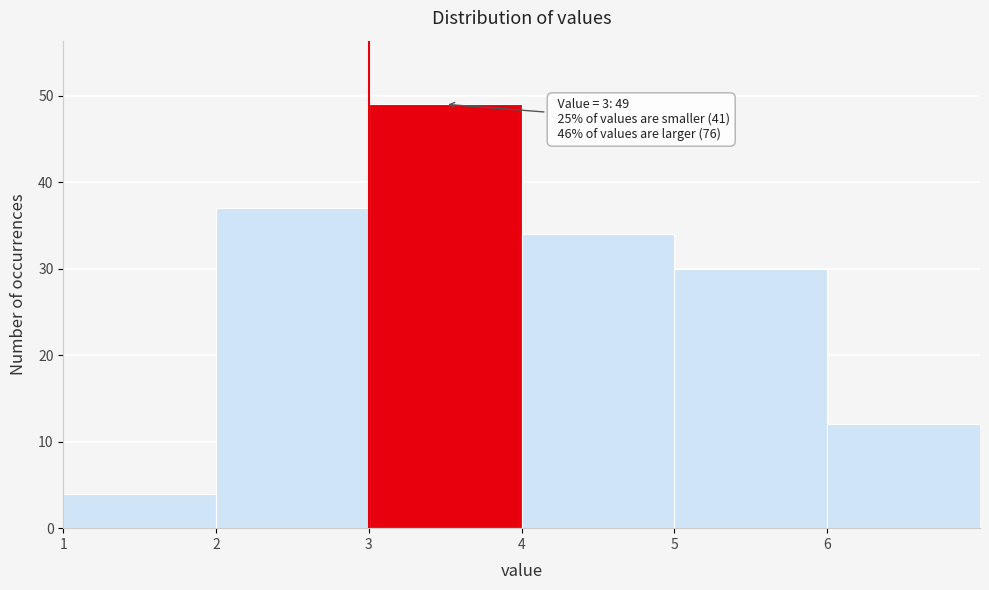

Over which range of the x-axis is the bar tallest?

3 to 4